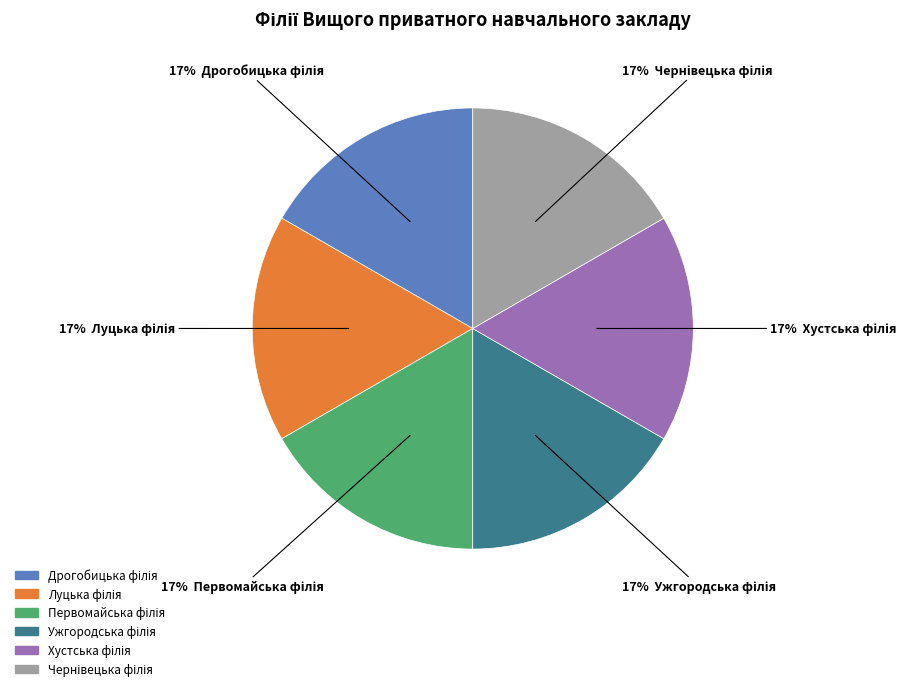

To the nearest percent, what is the average slice percentage?

17%